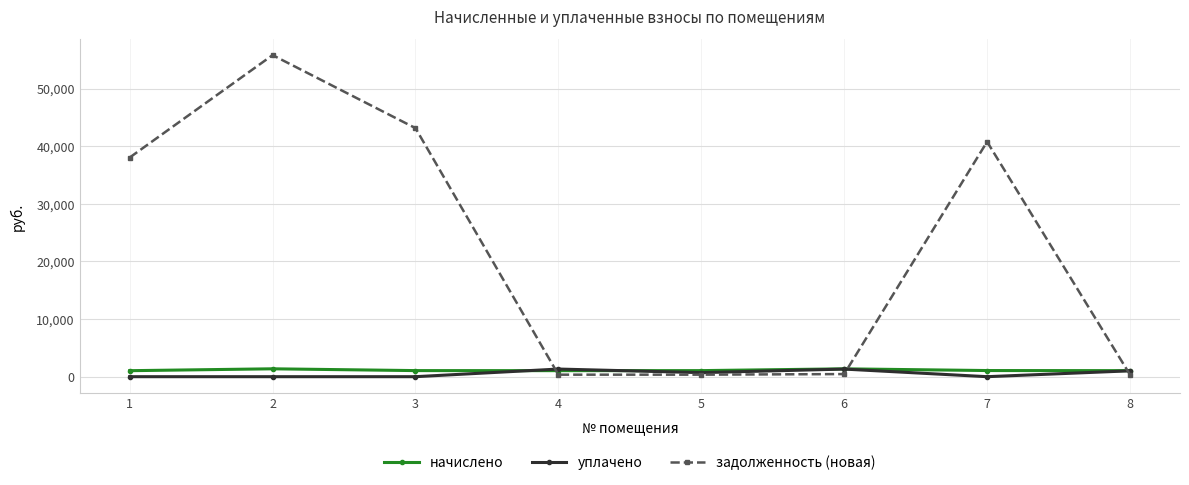

What is the highest value of the начислено series?

1367.4